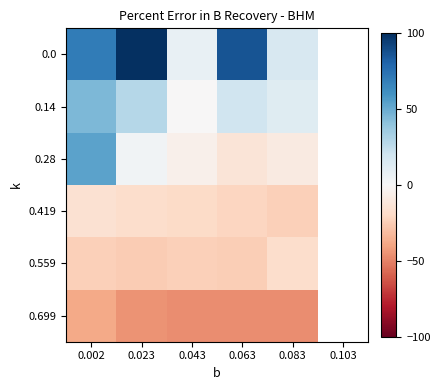

What is the sum of the 0.0 values at 0.043 and 0.063?

94.1